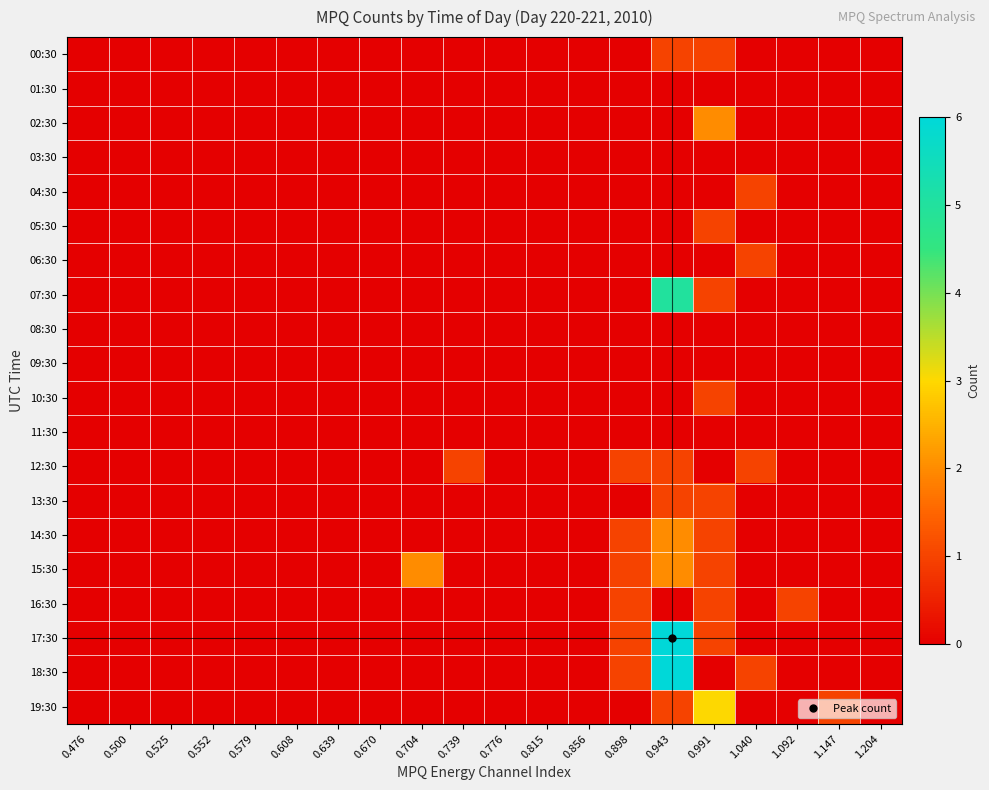

At 1.040, list the series in order from smallest to largest.

00:30, 01:30, 02:30, 03:30, 05:30, 07:30, 08:30, 09:30, 10:30, 11:30, 13:30, 14:30, 15:30, 16:30, 17:30, 19:30, 04:30, 06:30, 12:30, 18:30